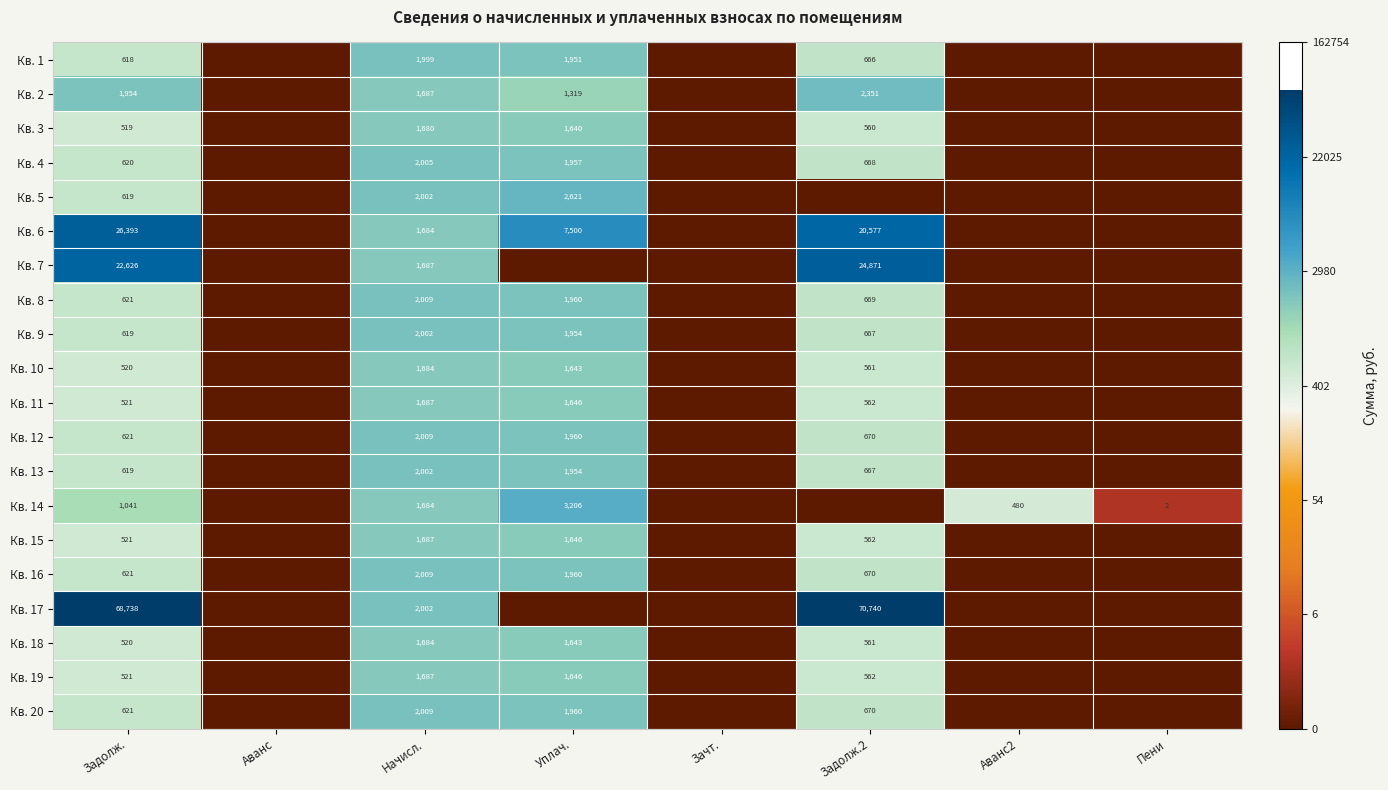

Is it true that Кв. 15 equals 837 at Задолж.?

False